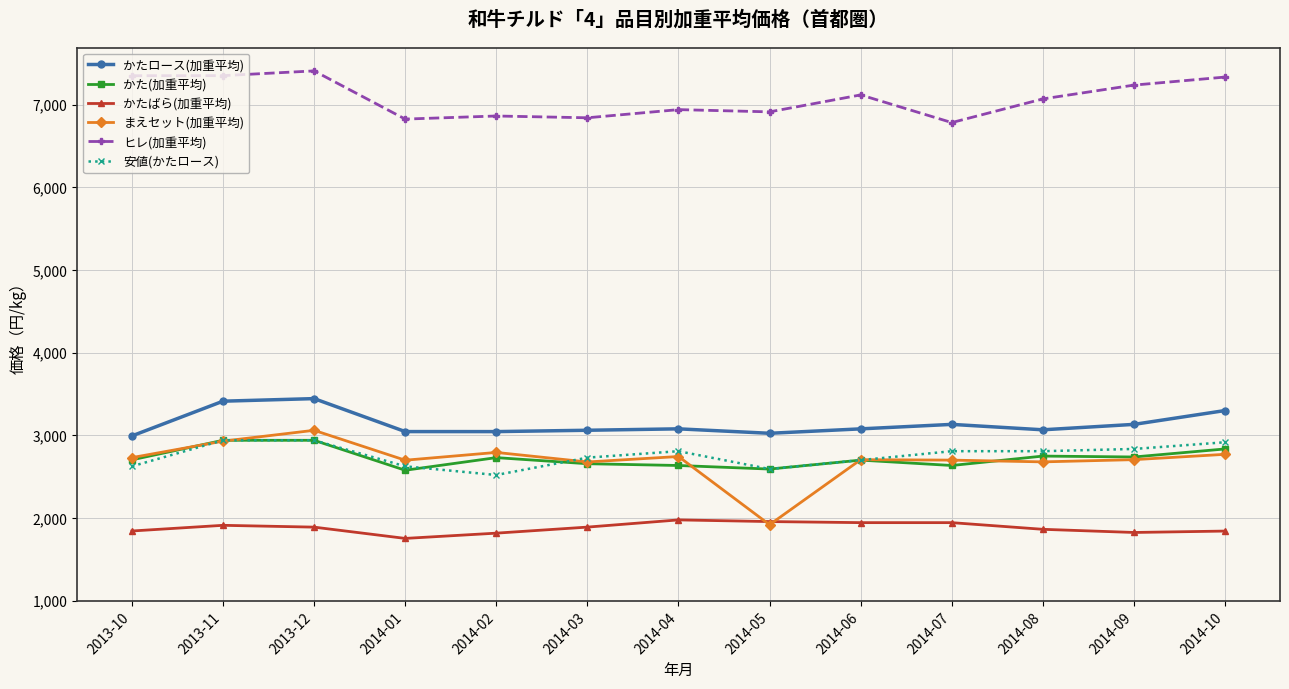

True or false: かたばら(加重平均) and かたロース(加重平均) intersect in this chart.

False